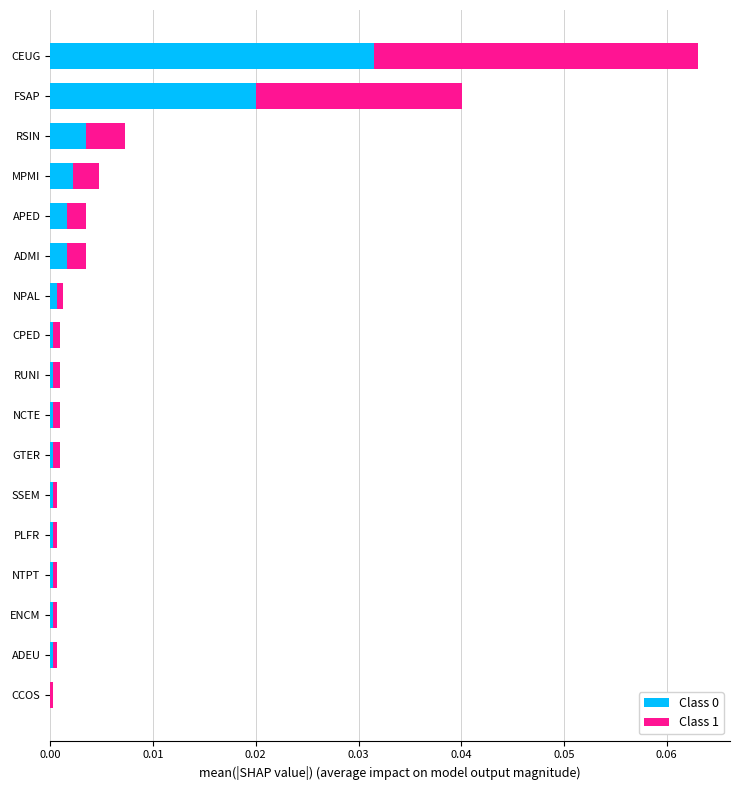

At which category is the sum across all series the highest?

CEUG